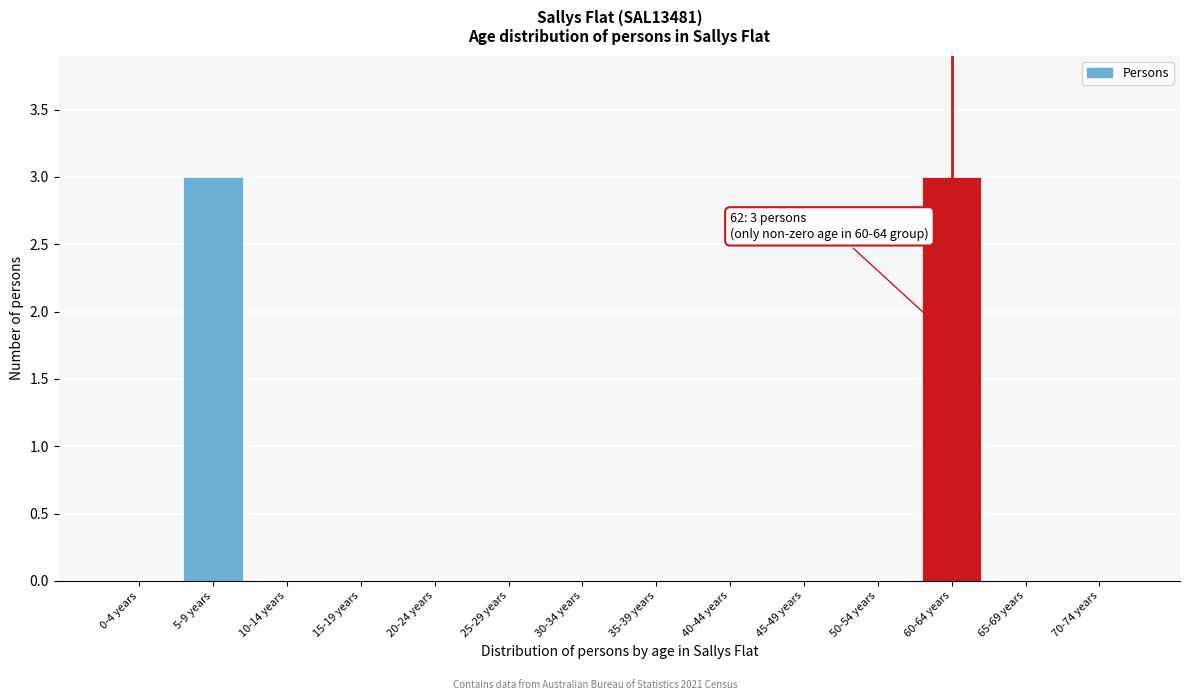

Reading left to right, transcribe all the data shown in this chart.

0-4 years=0	5-9 years=3	10-14 years=0	15-19 years=0	20-24 years=0	25-29 years=0	30-34 years=0	35-39 years=0	40-44 years=0	45-49 years=0	50-54 years=0	60-64 years=3	65-69 years=0	70-74 years=0